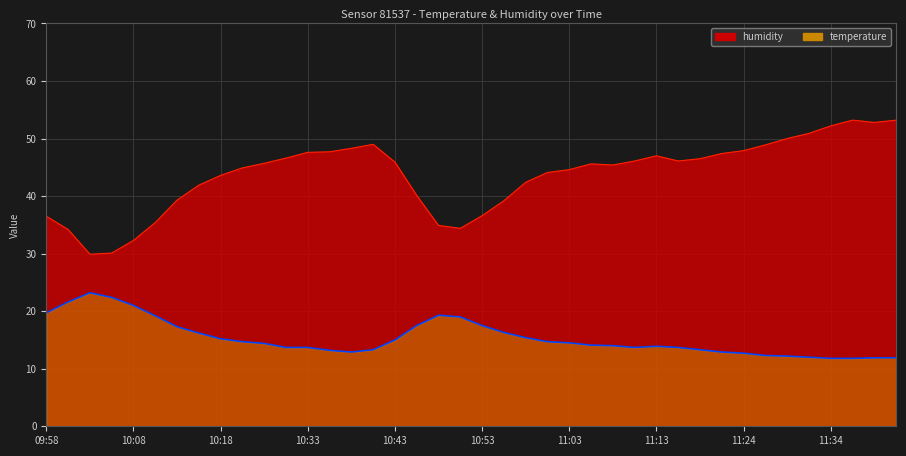

Where is humidity nearest to the value 41?

10:15